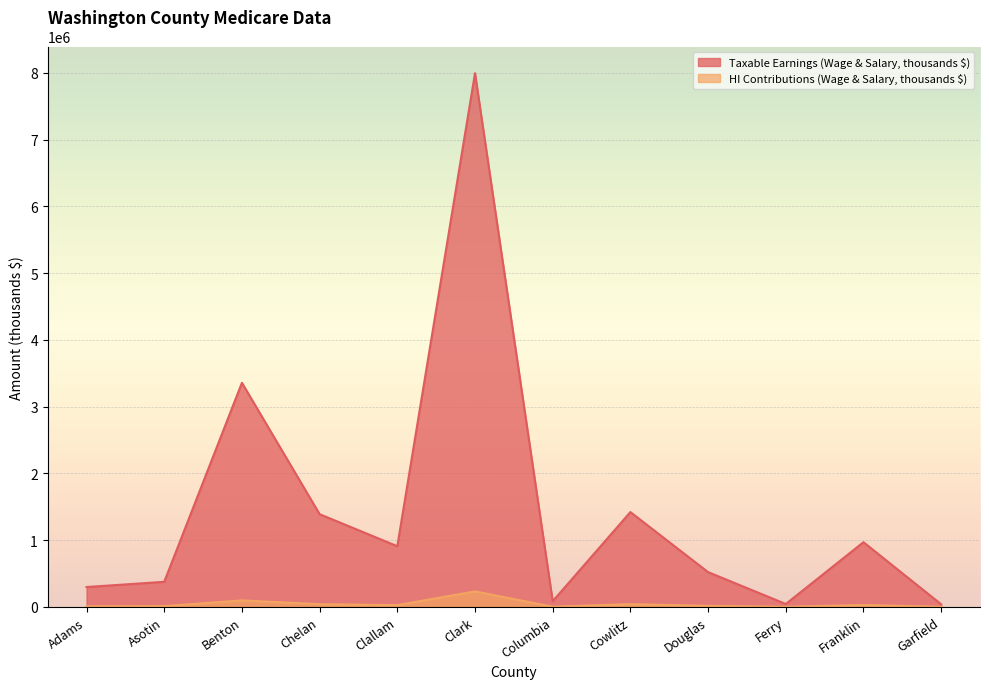

List the series in order of their peak value, highest first.

Taxable Earnings (Wage & Salary, thousands $), HI Contributions (Wage & Salary, thousands $)